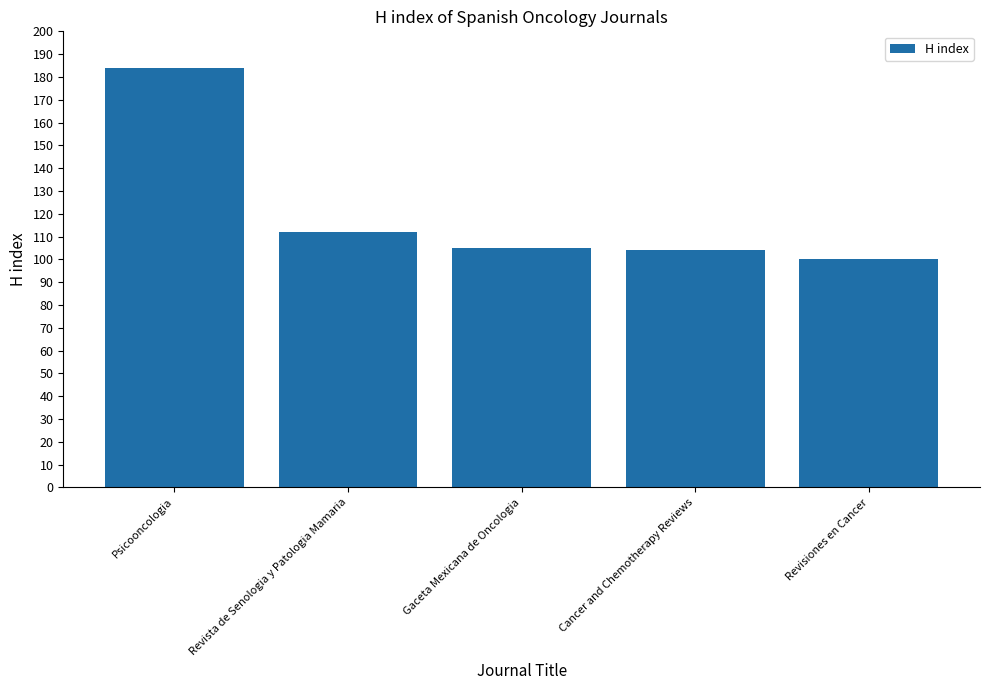

What is the smallest value displayed?

100